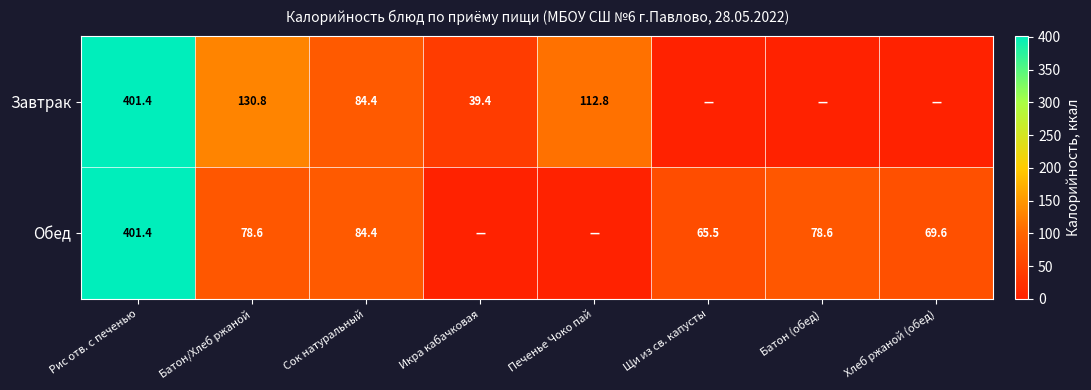

The Завтрак series shows 84.4 at Сок натуральный. True or false?

True